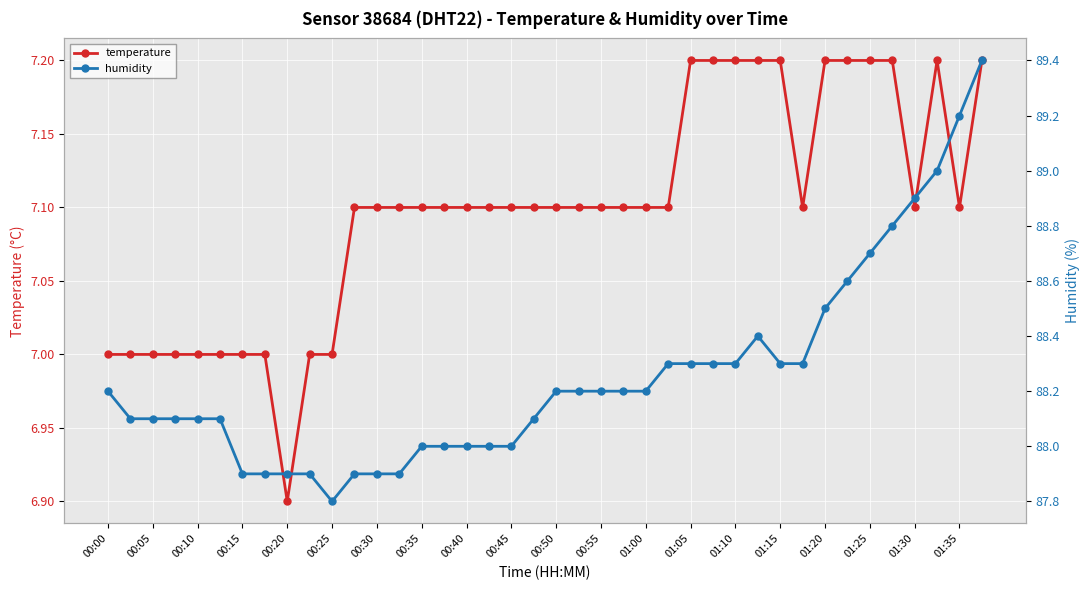

List the series in order of their overall mean, highest first.

humidity, temperature